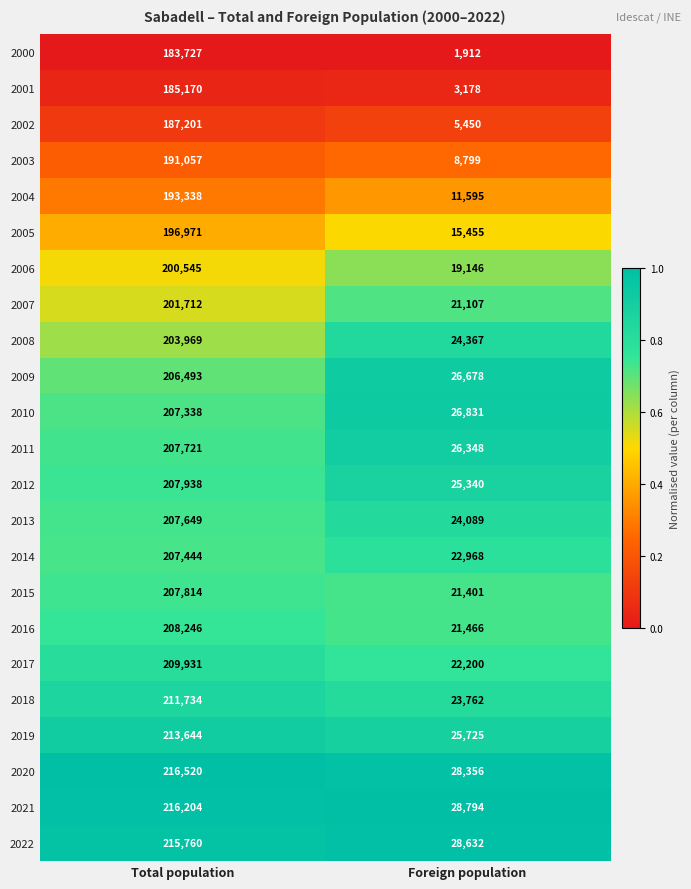

What is the maximum value shown in the chart?

216520